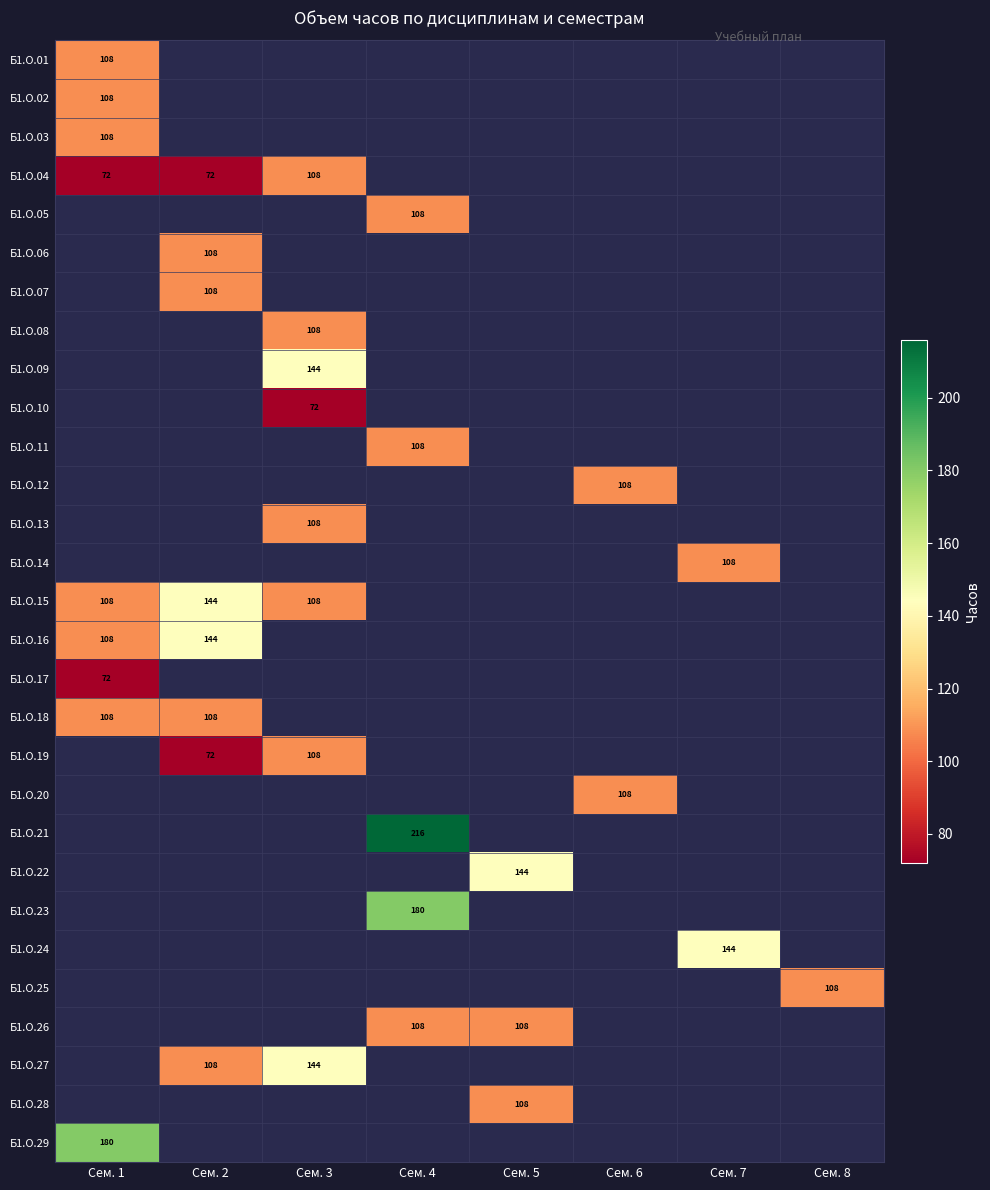

True or false: Б1.О.16 has a value of 144 at Сем. 2.

True